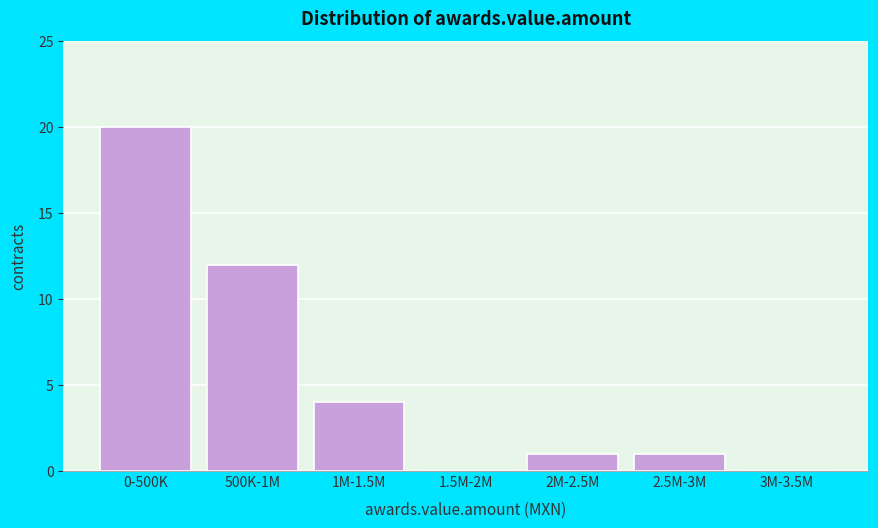

Reading right to left, transcribe all the data shown in this chart.

3M-3.5M=0	2.5M-3M=1	2M-2.5M=1	1.5M-2M=0	1M-1.5M=4	500K-1M=12	0-500K=20